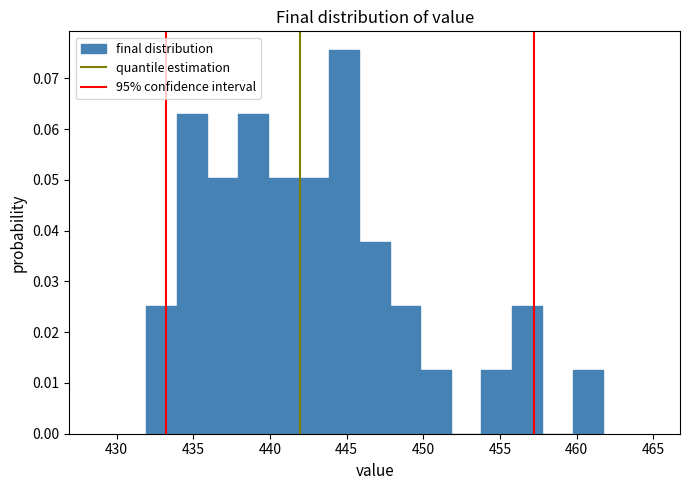

Read against the x-axis, roughly where is the centre of the tallest bar?

445.0